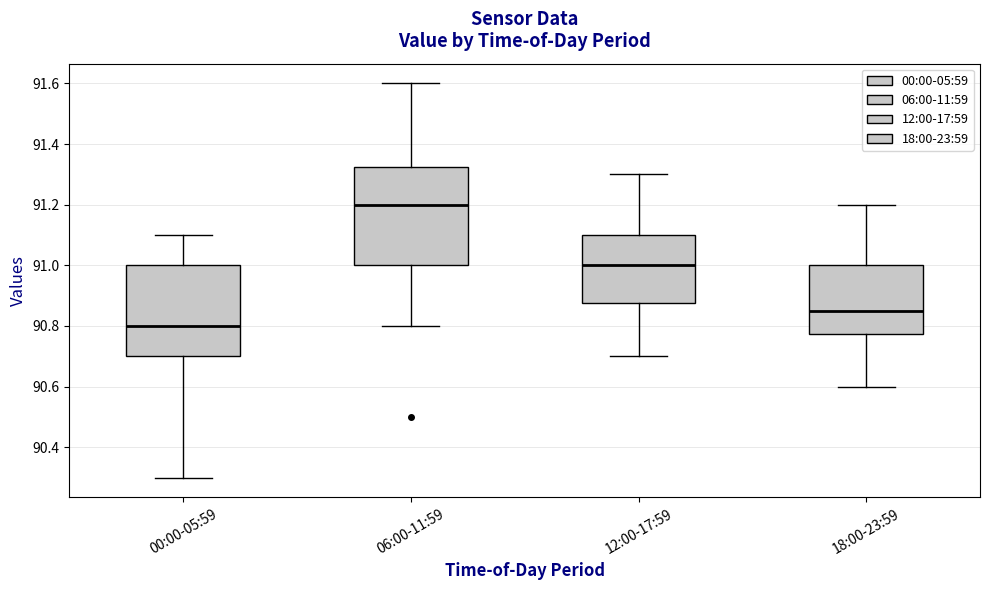

Where does the upper whisker of the box for 00:00-05:59 end on the y-axis? The values are not printed on the chart, so give them approximately, as read against the axis.

91.10